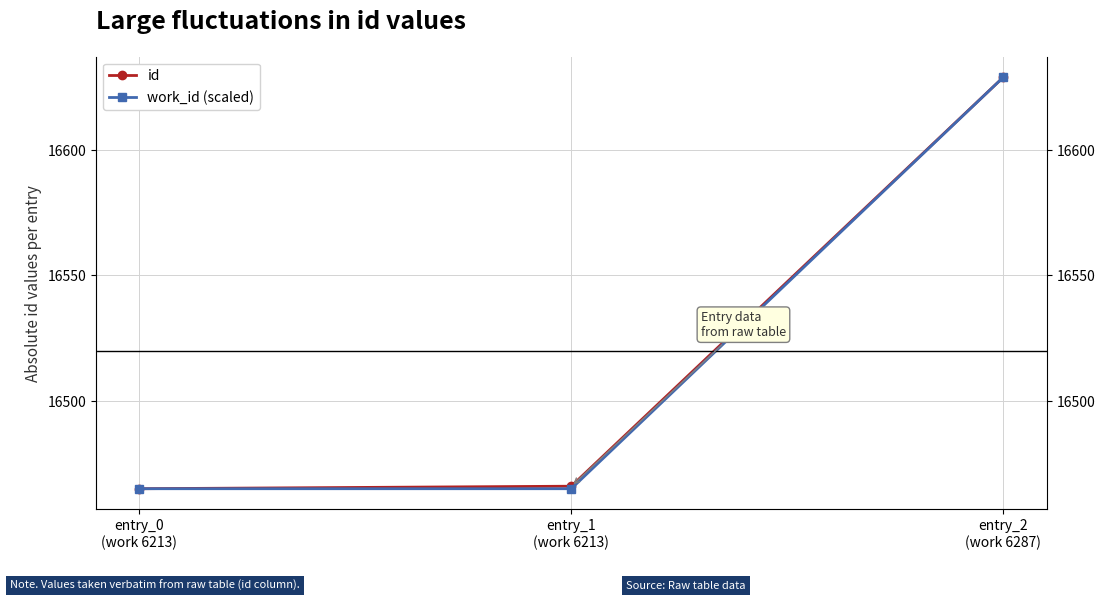

The id series shows 3582 at entry_0
(work 6213). True or false?

False